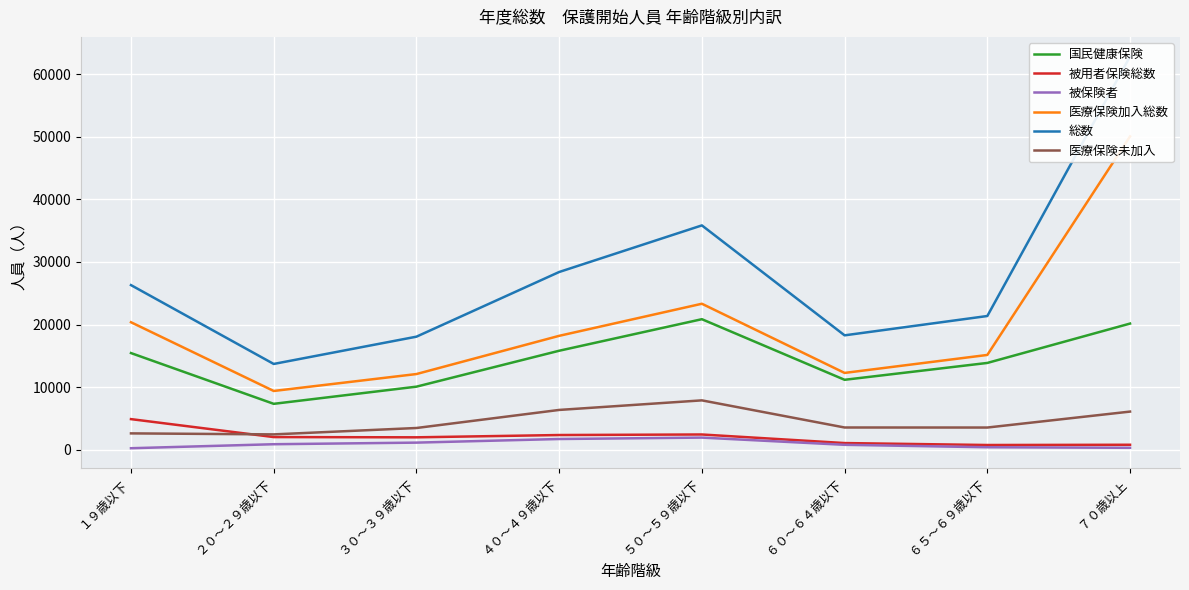

Is this an area chart (filled region under the line)?

No